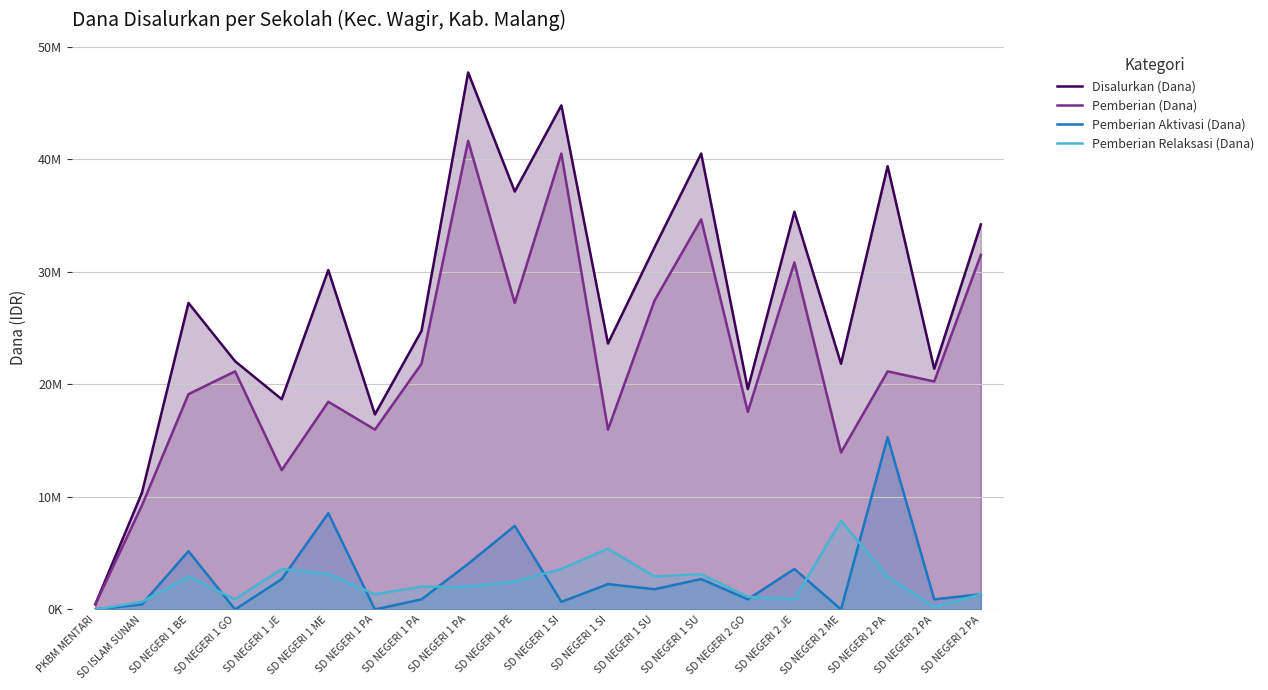

Reading right to left, what are all the values shown in this chart?

Disalurkan (Dana): SD NEGERI 2 PA=34200000	SD NEGERI 2 PA=21375000	SD NEGERI 2 PA=39375000	SD NEGERI 2 ME=21825000	SD NEGERI 2 JE=35325000	SD NEGERI 2 GO=19575000	SD NEGERI 1 SU=40500000	SD NEGERI 1 SU=32175000	SD NEGERI 1 SI=23625000	SD NEGERI 1 SI=44775000	SD NEGERI 1 PE=37125000	SD NEGERI 1 PA=47700000	SD NEGERI 1 PA=24750000	SD NEGERI 1 PA=17325000	SD NEGERI 1 ME=30150000	SD NEGERI 1 JE=18675000	SD NEGERI 1 GO=22050000	SD NEGERI 1 BE=27225000	SD ISLAM SUNAN=10350000	PKBM MENTARI=450000
Pemberian (Dana): SD NEGERI 2 PA=31500000	SD NEGERI 2 PA=20250000	SD NEGERI 2 PA=21150000	SD NEGERI 2 ME=13950000	SD NEGERI 2 JE=30825000	SD NEGERI 2 GO=17550000	SD NEGERI 1 SU=34650000	SD NEGERI 1 SU=27450000	SD NEGERI 1 SI=15975000	SD NEGERI 1 SI=40500000	SD NEGERI 1 PE=27225000	SD NEGERI 1 PA=41625000	SD NEGERI 1 PA=21825000	SD NEGERI 1 PA=15975000	SD NEGERI 1 ME=18450000	SD NEGERI 1 JE=12375000	SD NEGERI 1 GO=21150000	SD NEGERI 1 BE=19125000	SD ISLAM SUNAN=9225000	PKBM MENTARI=450000
Pemberian Aktivasi (Dana): SD NEGERI 2 PA=1350000	SD NEGERI 2 PA=900000	SD NEGERI 2 PA=15300000	SD NEGERI 2 ME=0	SD NEGERI 2 JE=3600000	SD NEGERI 2 GO=900000	SD NEGERI 1 SU=2700000	SD NEGERI 1 SU=1800000	SD NEGERI 1 SI=2250000	SD NEGERI 1 SI=675000	SD NEGERI 1 PE=7425000	SD NEGERI 1 PA=4050000	SD NEGERI 1 PA=900000	SD NEGERI 1 PA=0	SD NEGERI 1 ME=8550000	SD NEGERI 1 JE=2700000	SD NEGERI 1 GO=0	SD NEGERI 1 BE=5175000	SD ISLAM SUNAN=450000	PKBM MENTARI=0
Pemberian Relaksasi (Dana): SD NEGERI 2 PA=1350000	SD NEGERI 2 PA=225000	SD NEGERI 2 PA=2925000	SD NEGERI 2 ME=7875000	SD NEGERI 2 JE=900000	SD NEGERI 2 GO=1125000	SD NEGERI 1 SU=3150000	SD NEGERI 1 SU=2925000	SD NEGERI 1 SI=5400000	SD NEGERI 1 SI=3600000	SD NEGERI 1 PE=2475000	SD NEGERI 1 PA=2025000	SD NEGERI 1 PA=2025000	SD NEGERI 1 PA=1350000	SD NEGERI 1 ME=3150000	SD NEGERI 1 JE=3600000	SD NEGERI 1 GO=900000	SD NEGERI 1 BE=2925000	SD ISLAM SUNAN=675000	PKBM MENTARI=0